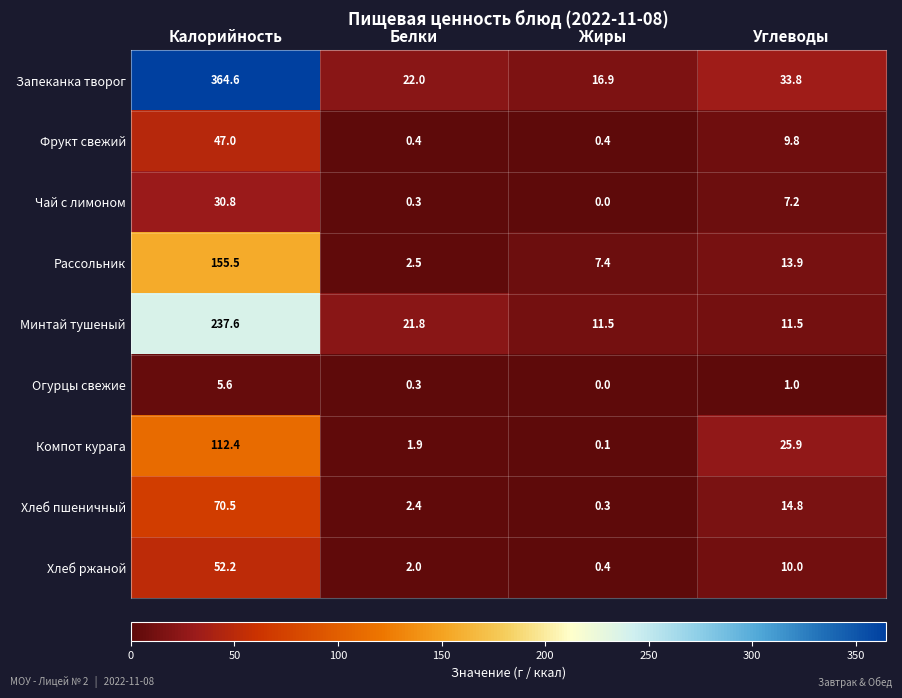

Where does the Минтай тушеный series first go above 21?

Калорийность